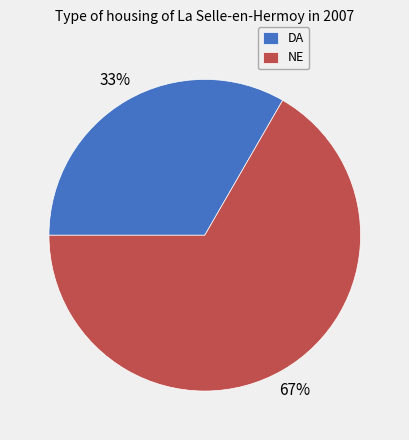

To the nearest percent, what portion does DA represent?

33%